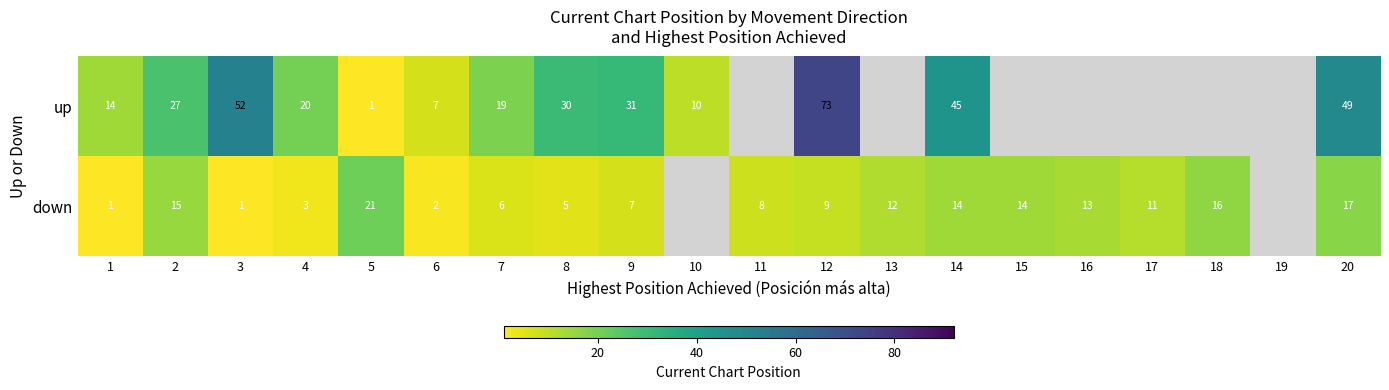

What is the spread (max minus min) of values at 1?

13